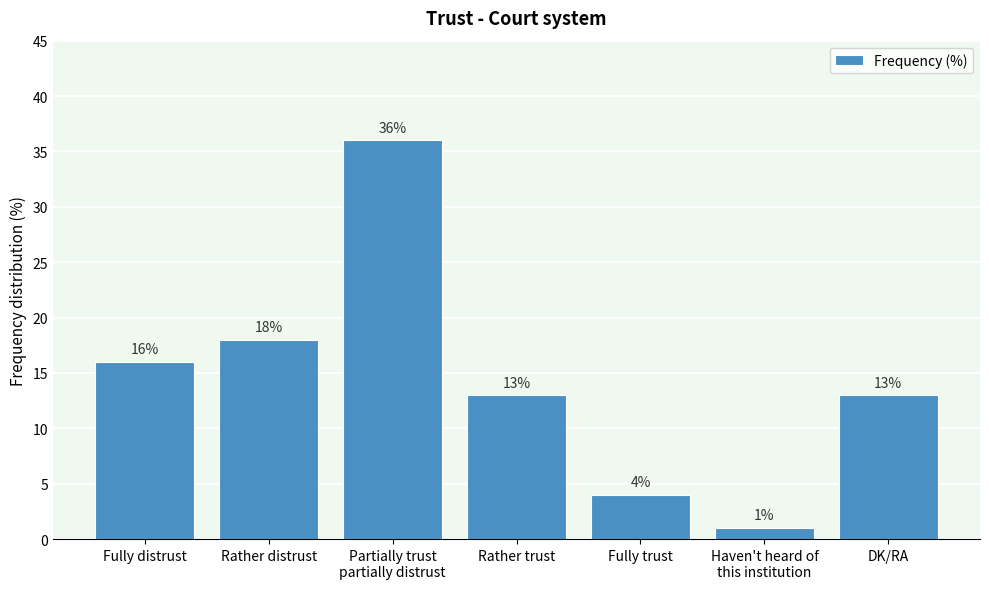

What is the greatest value displayed?

36